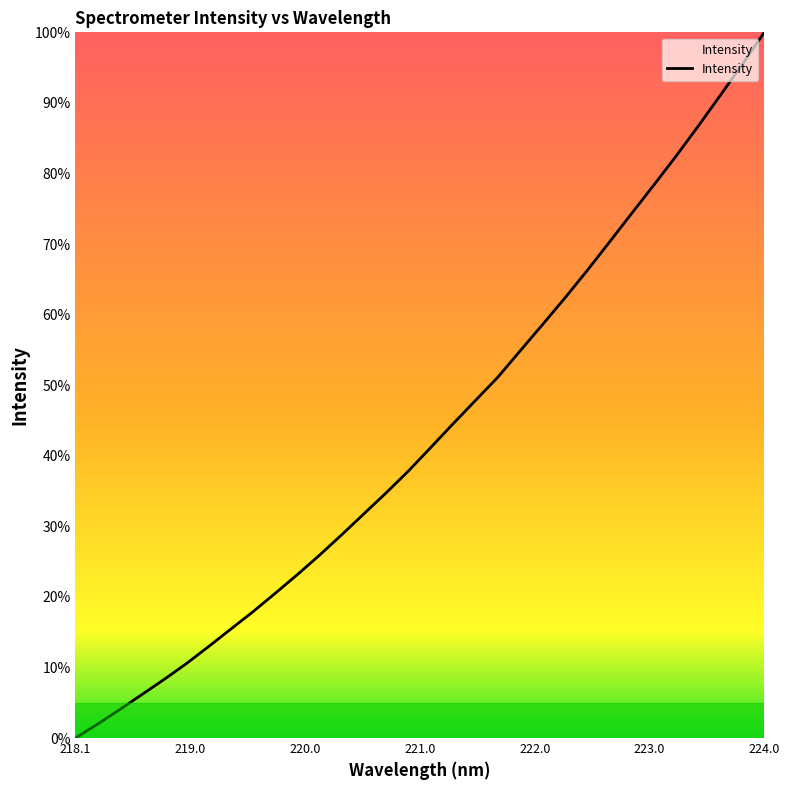

What is the difference between the maximum and minimum values?

100.0